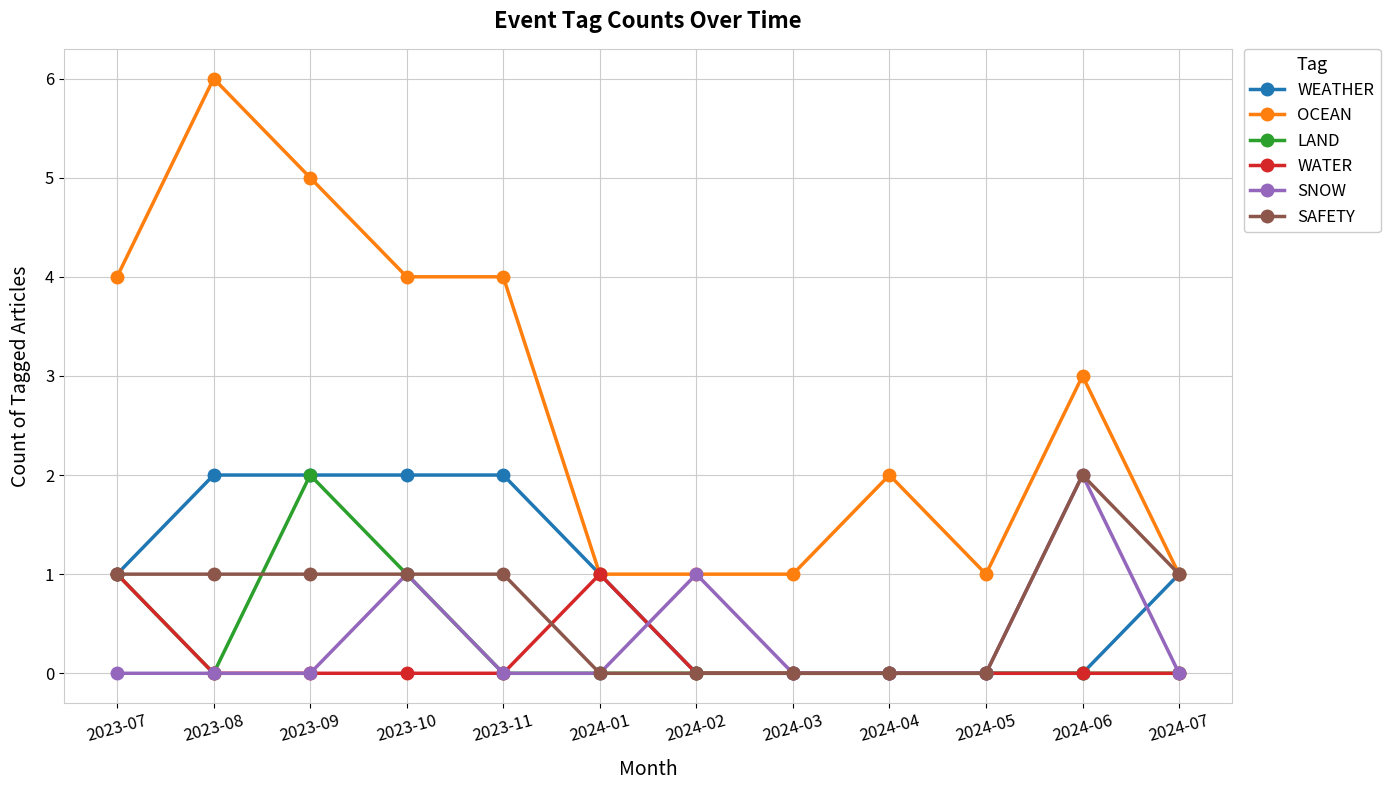

At which category does the chart reach its peak across all series?

2023-08